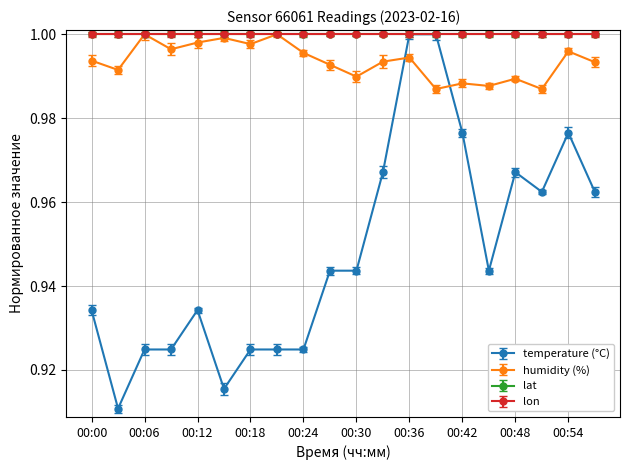

Is this an area chart (filled region under the line)?

No